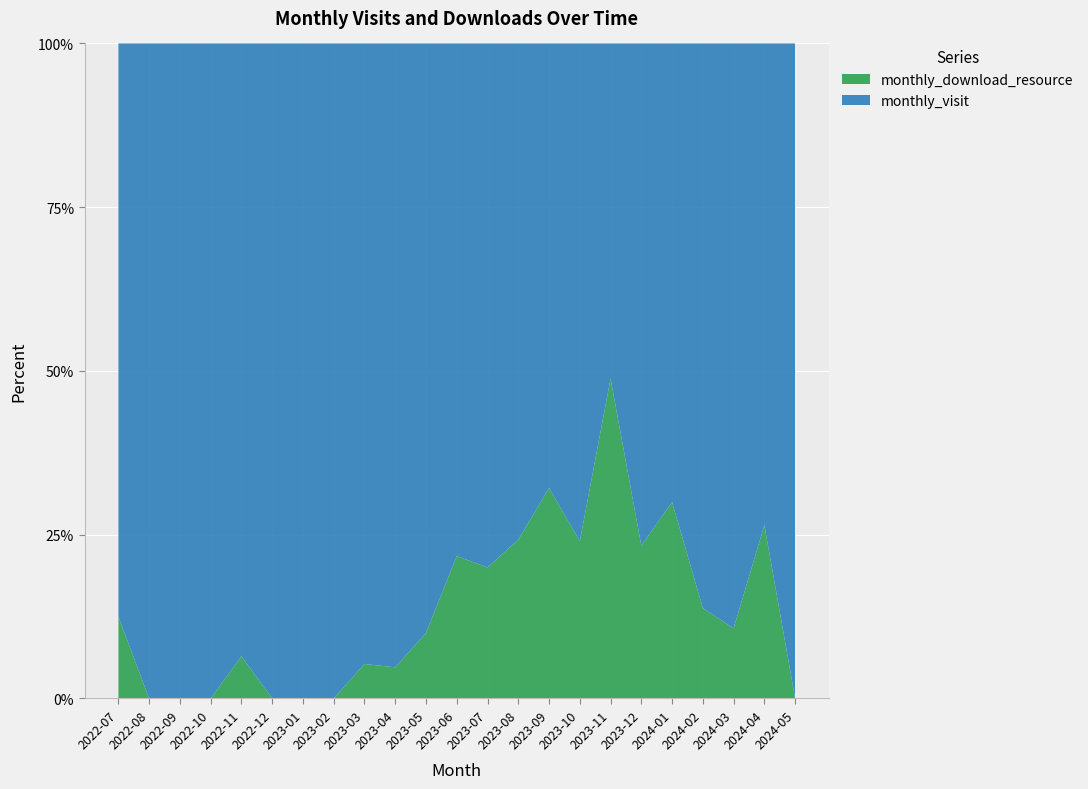

Reading left to right, extract all data points from this chart.

monthly_visit: 7	6	21	26	29	34	22	21	18	20	18	18	28	25	19	19	22	23	21	25	25	25	4
monthly_download_resource: 1	0	0	0	2	0	0	0	1	1	2	5	7	8	9	6	21	7	9	4	3	9	0